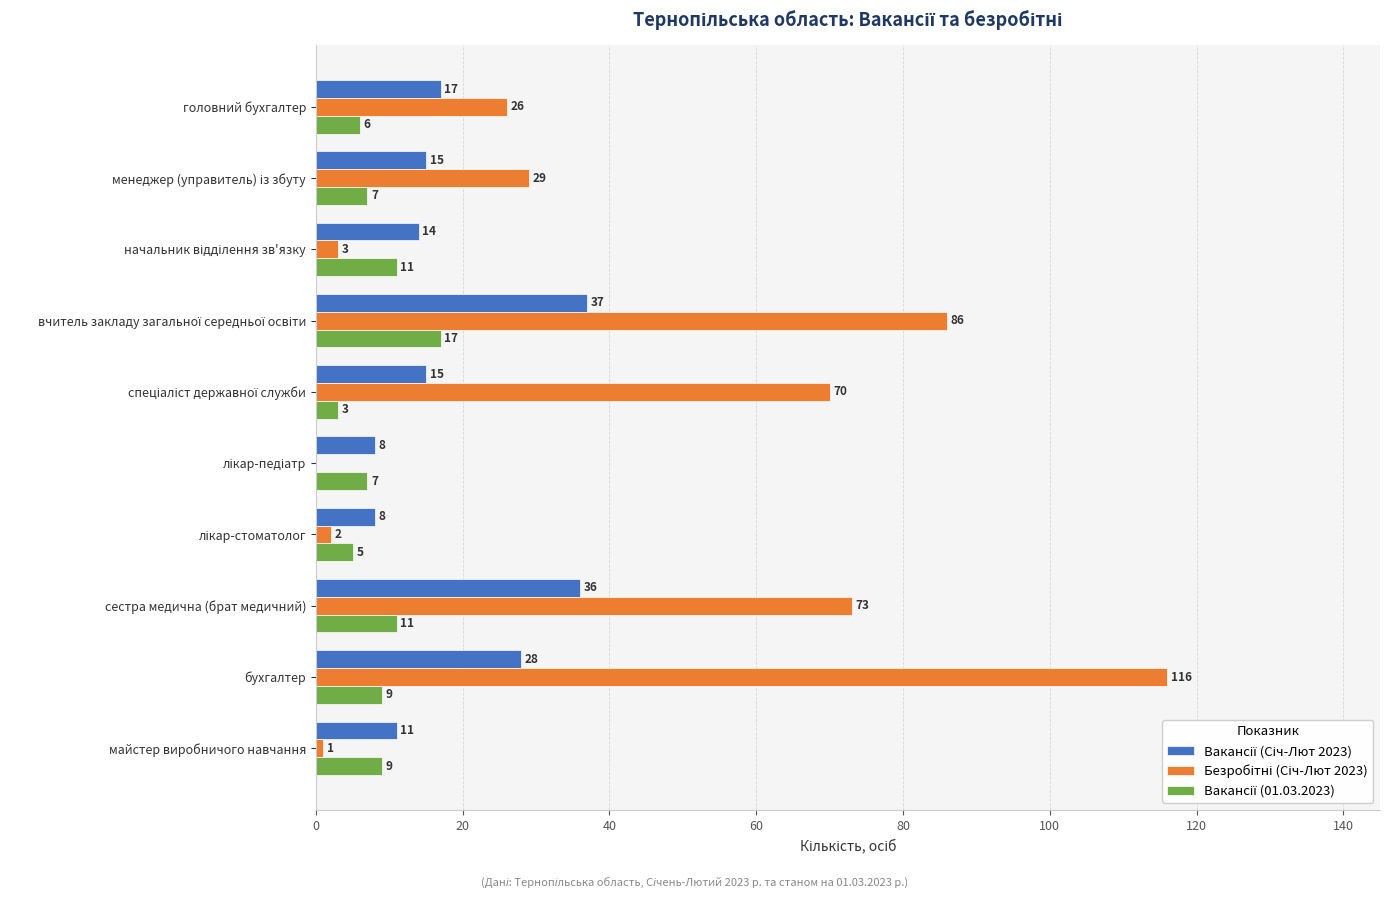

At which category is the sum across all series the highest?

бухгалтер